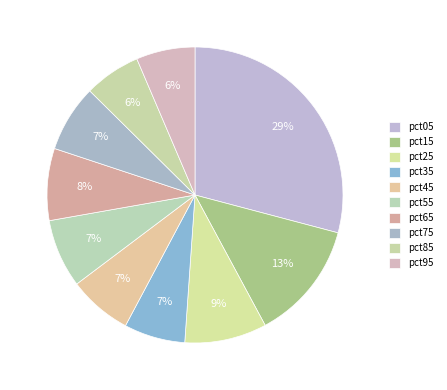

Which has a higher value, pct45 or pct65?

pct65